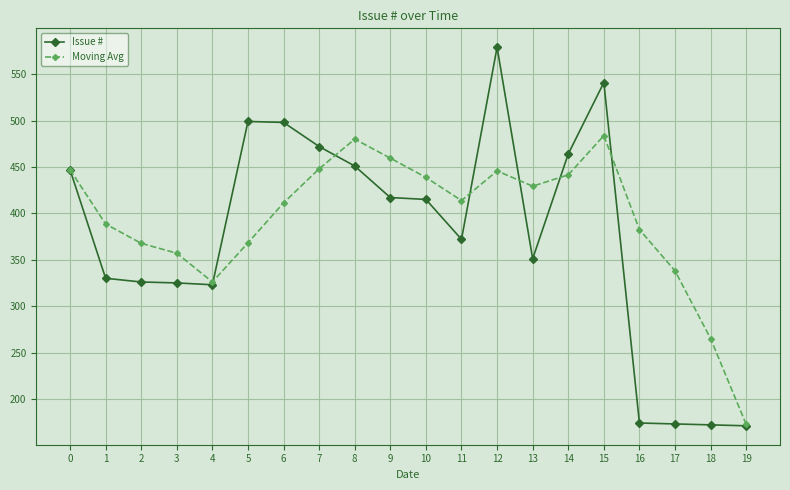

Between 12 and 17, which series saw the biggest shift?

Issue #